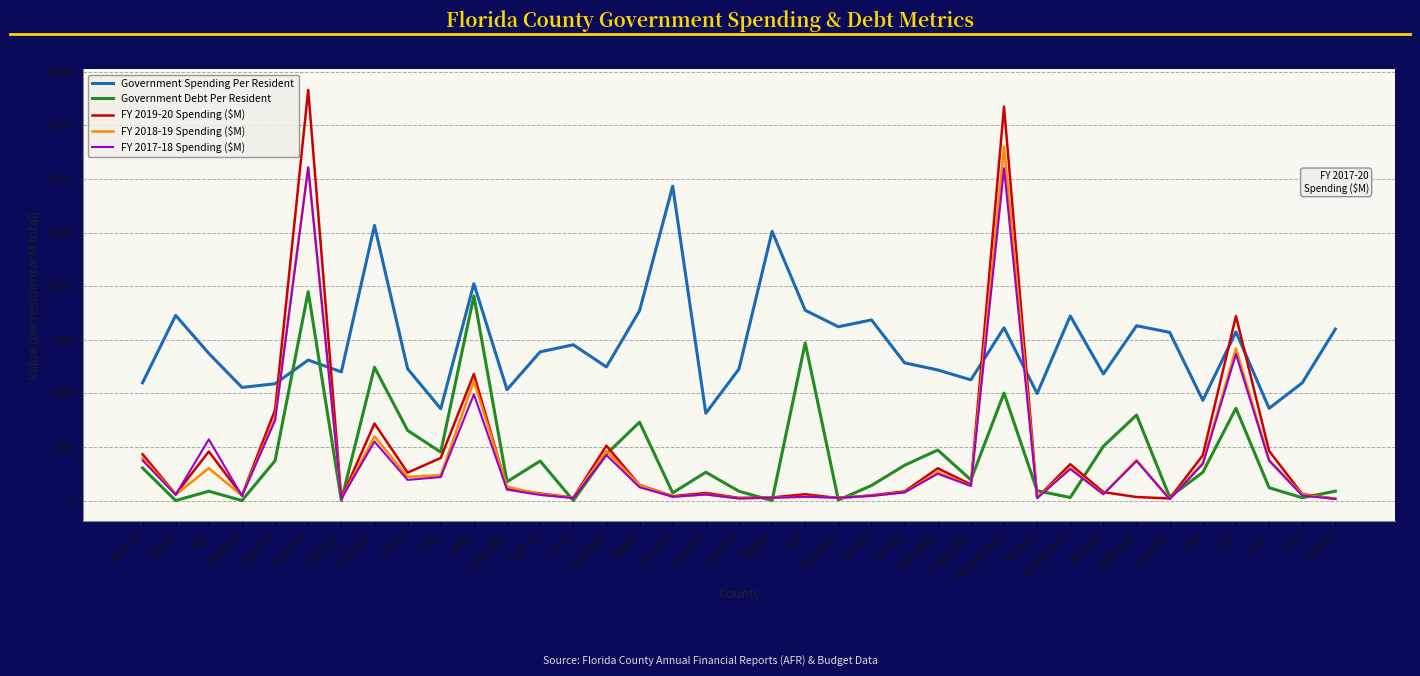

What is the greatest value displayed?

3830.4